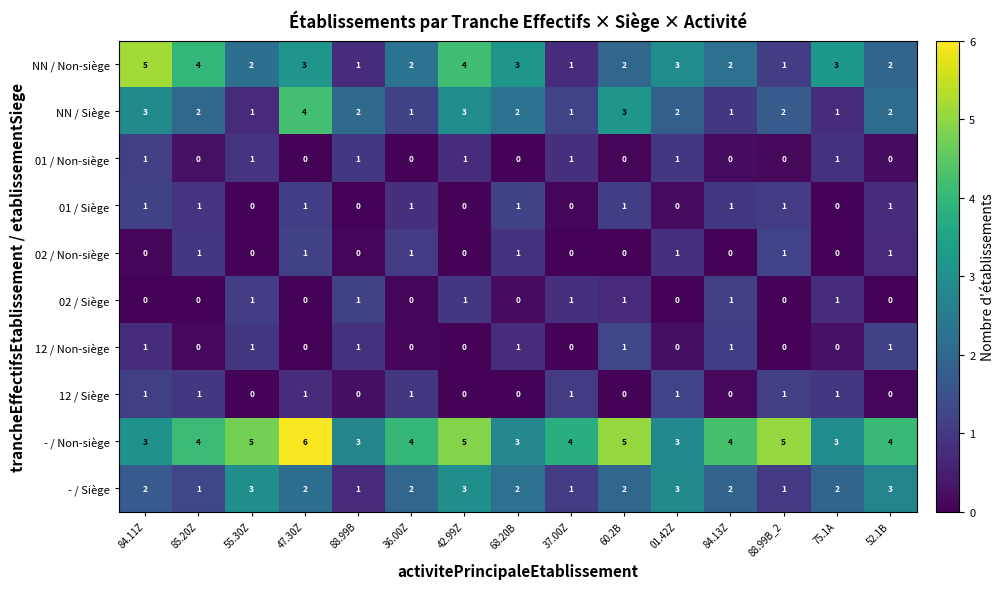

What is the total value across all series at 84.11Z?

17